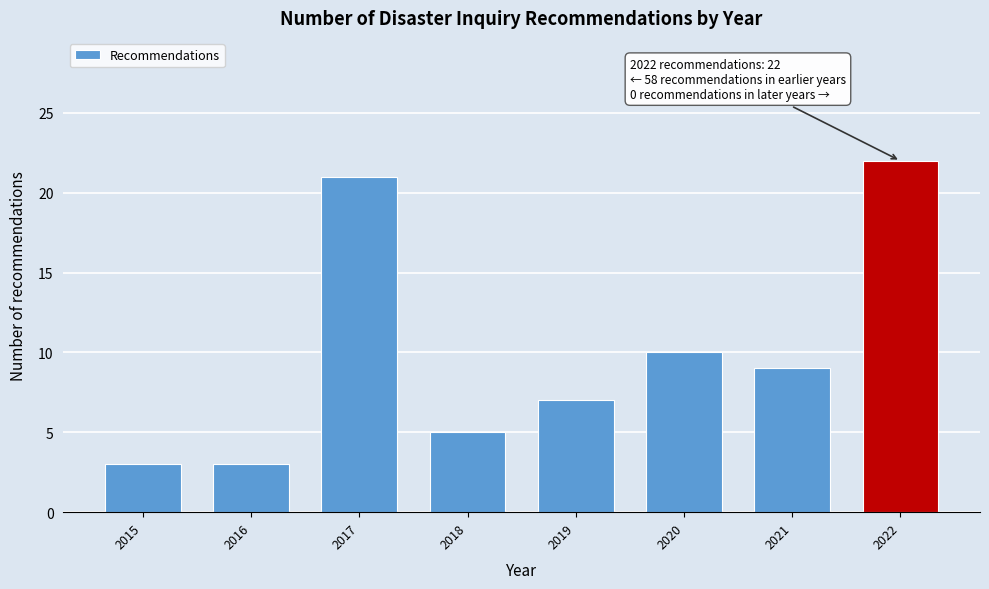

Reading left to right, transcribe all the data shown in this chart.

2015=3	2016=3	2017=21	2018=5	2019=7	2020=10	2021=9	2022=22